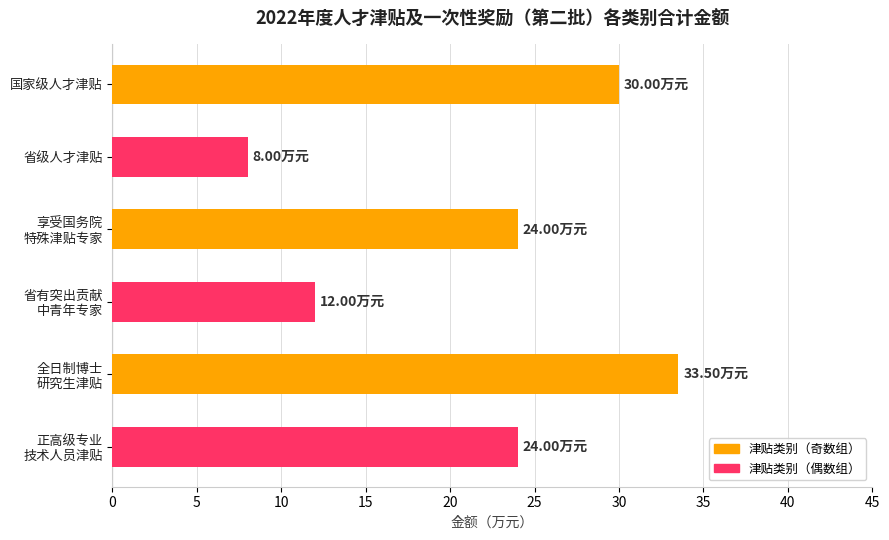

Does the chart contain any negative values?

No